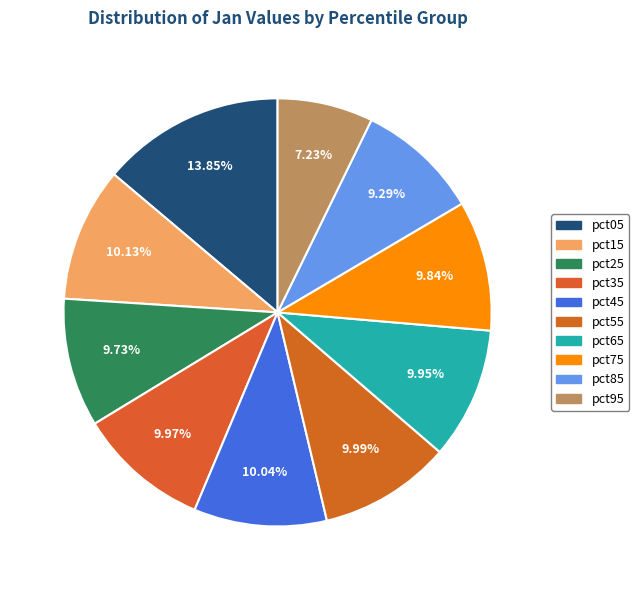

True or false: pct95 accounts for 18% of the total.

False